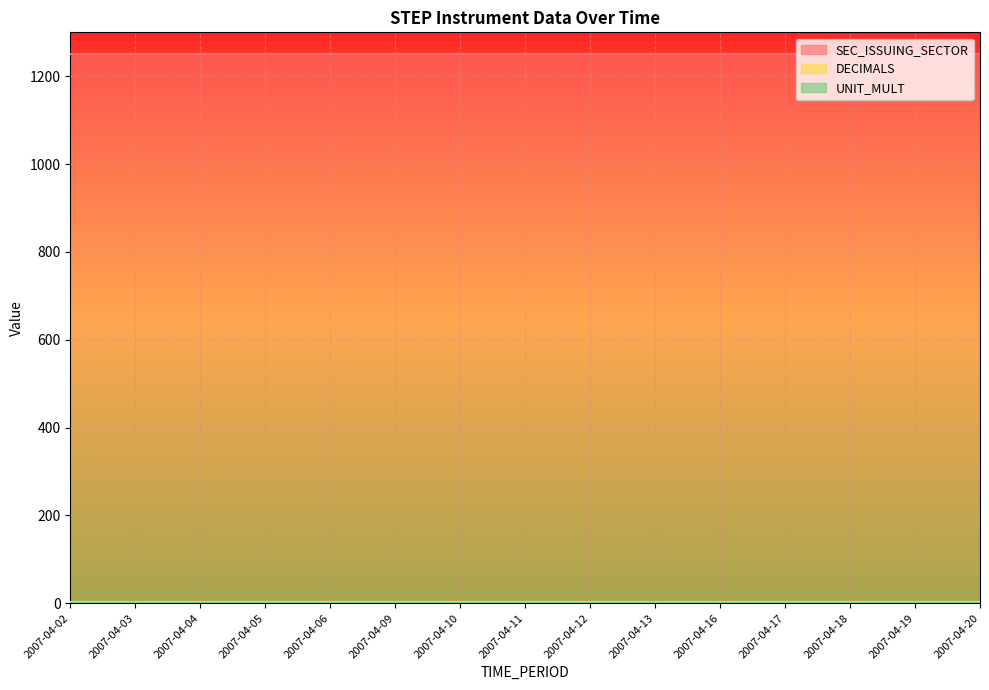

At which category does the chart reach its peak across all series?

2007-04-02